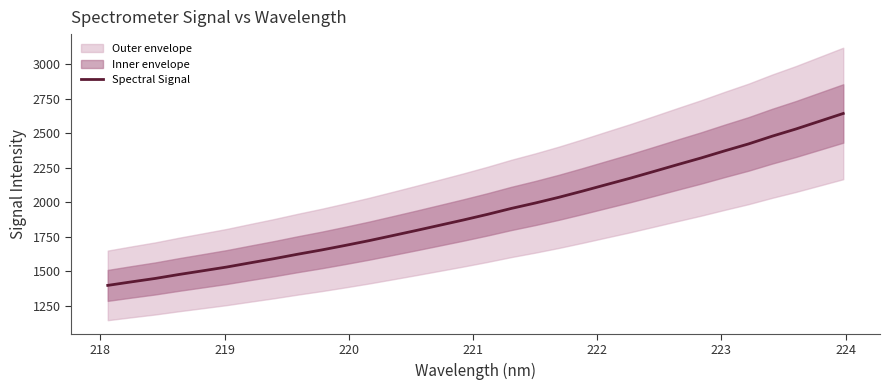

What is the highest value of the Spectral Signal series?

2642.3